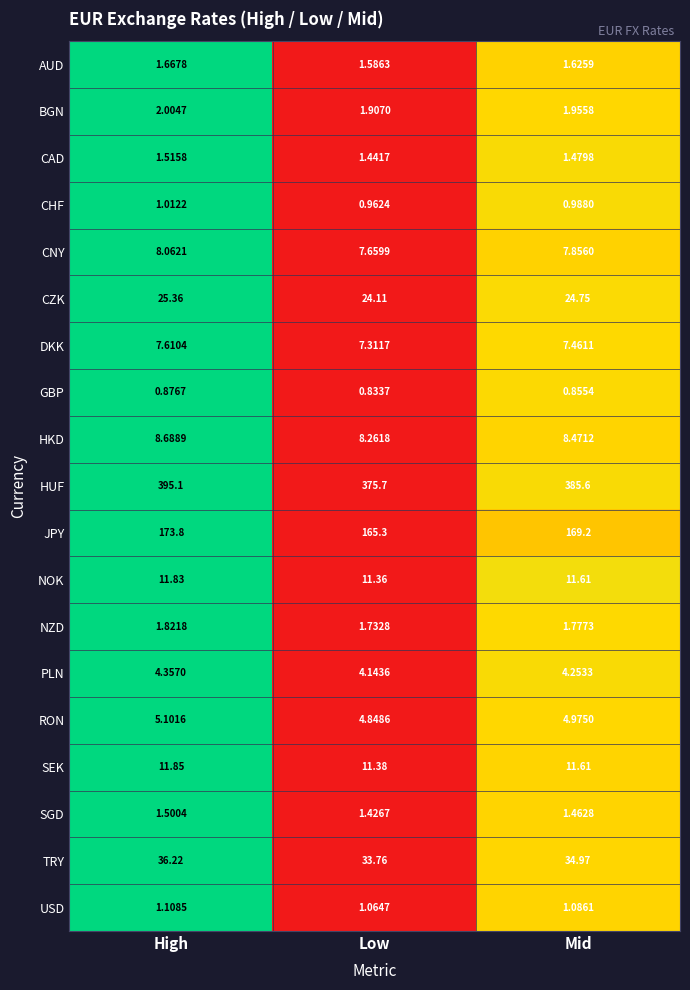

At High, list the series in order from largest to smallest.

HUF, JPY, TRY, CZK, SEK, NOK, HKD, CNY, DKK, RON, PLN, BGN, NZD, AUD, CAD, SGD, USD, CHF, GBP